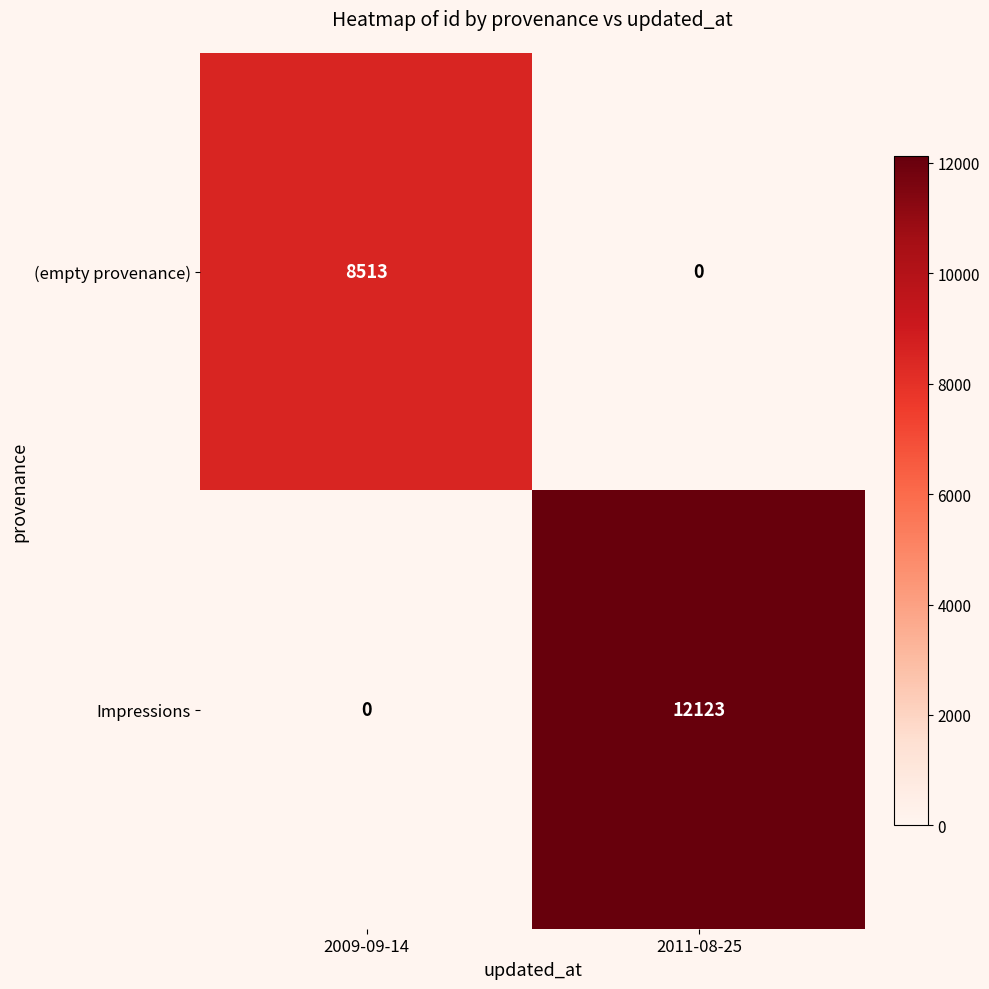

How many values in Impressions are above zero?

1